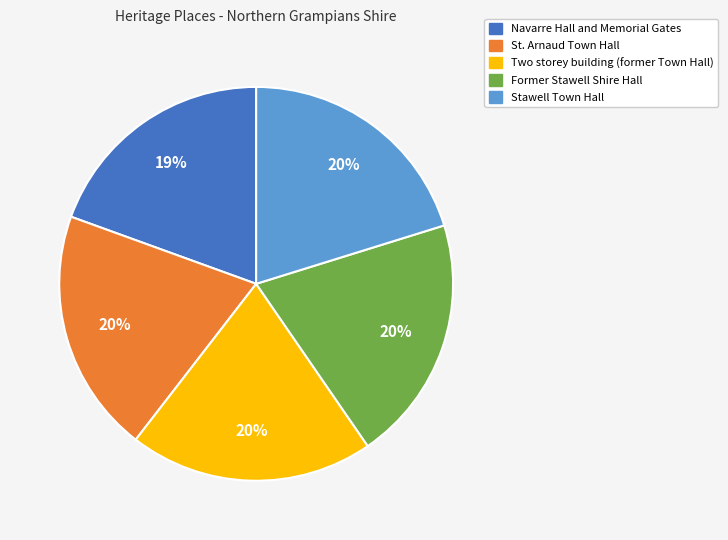

Which has a higher value, Navarre Hall and Memorial Gates or Stawell Town Hall?

Stawell Town Hall